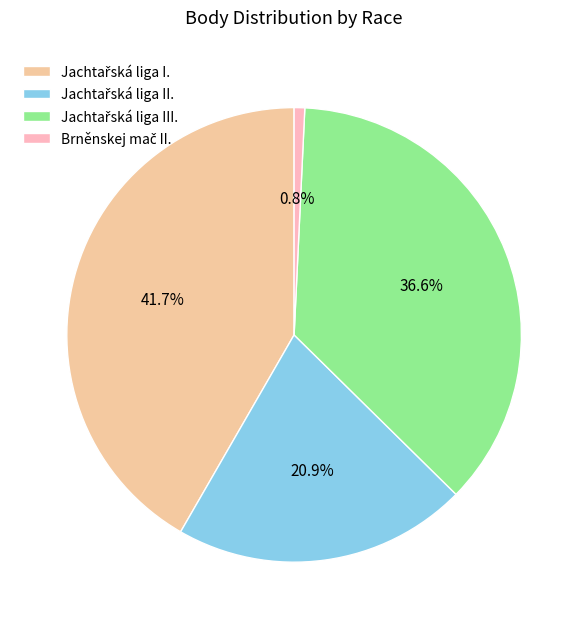

Count the number of slices in the pie.

4